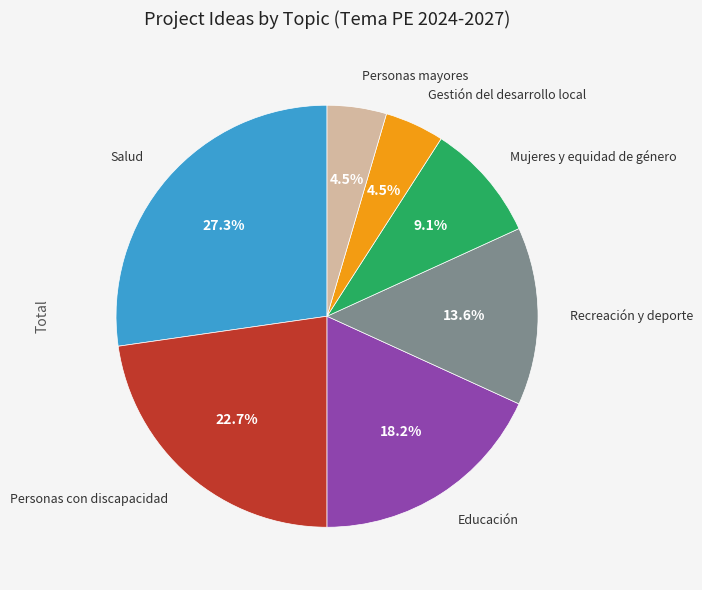

Is there a majority slice in this chart?

No